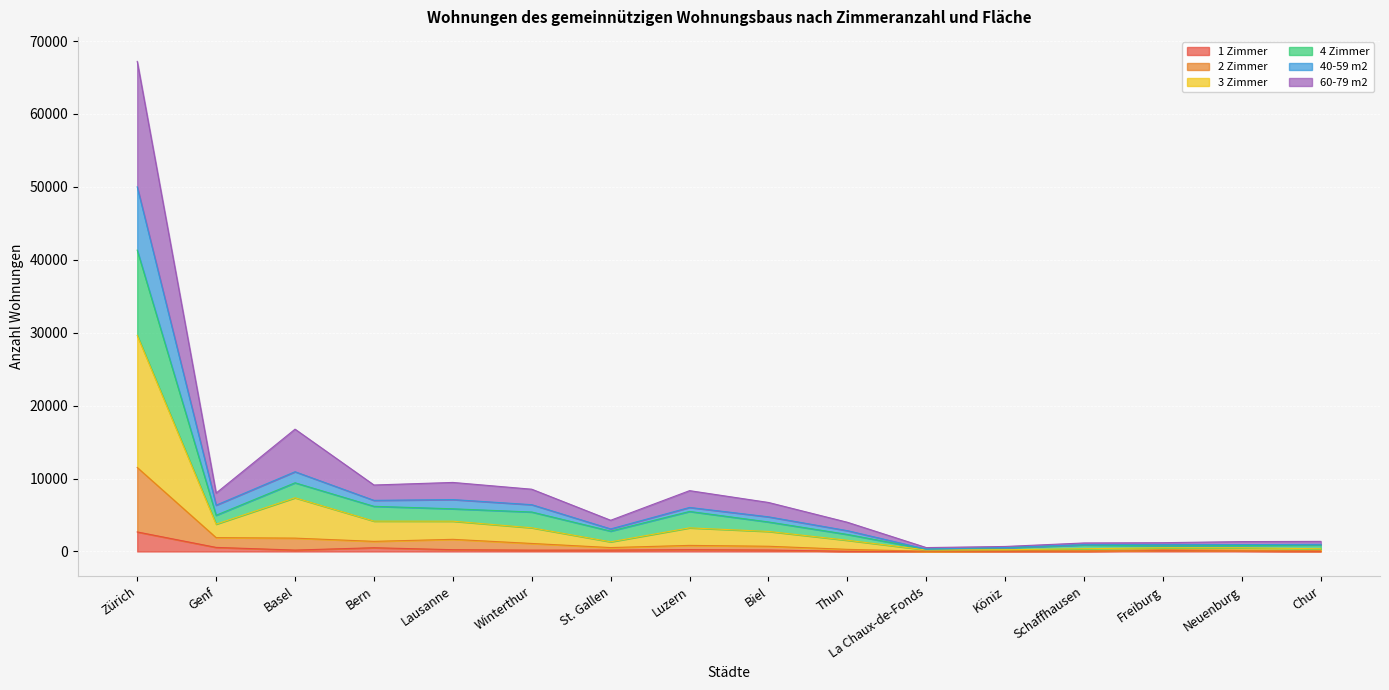

How many data points in 2 Zimmer are less than 716?

8